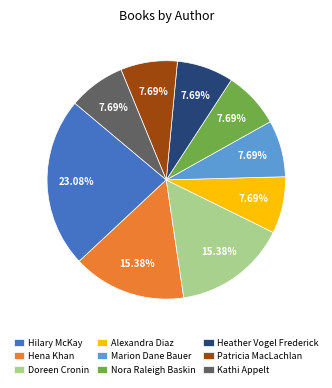

To the nearest percent, what is the average slice percentage?

11%